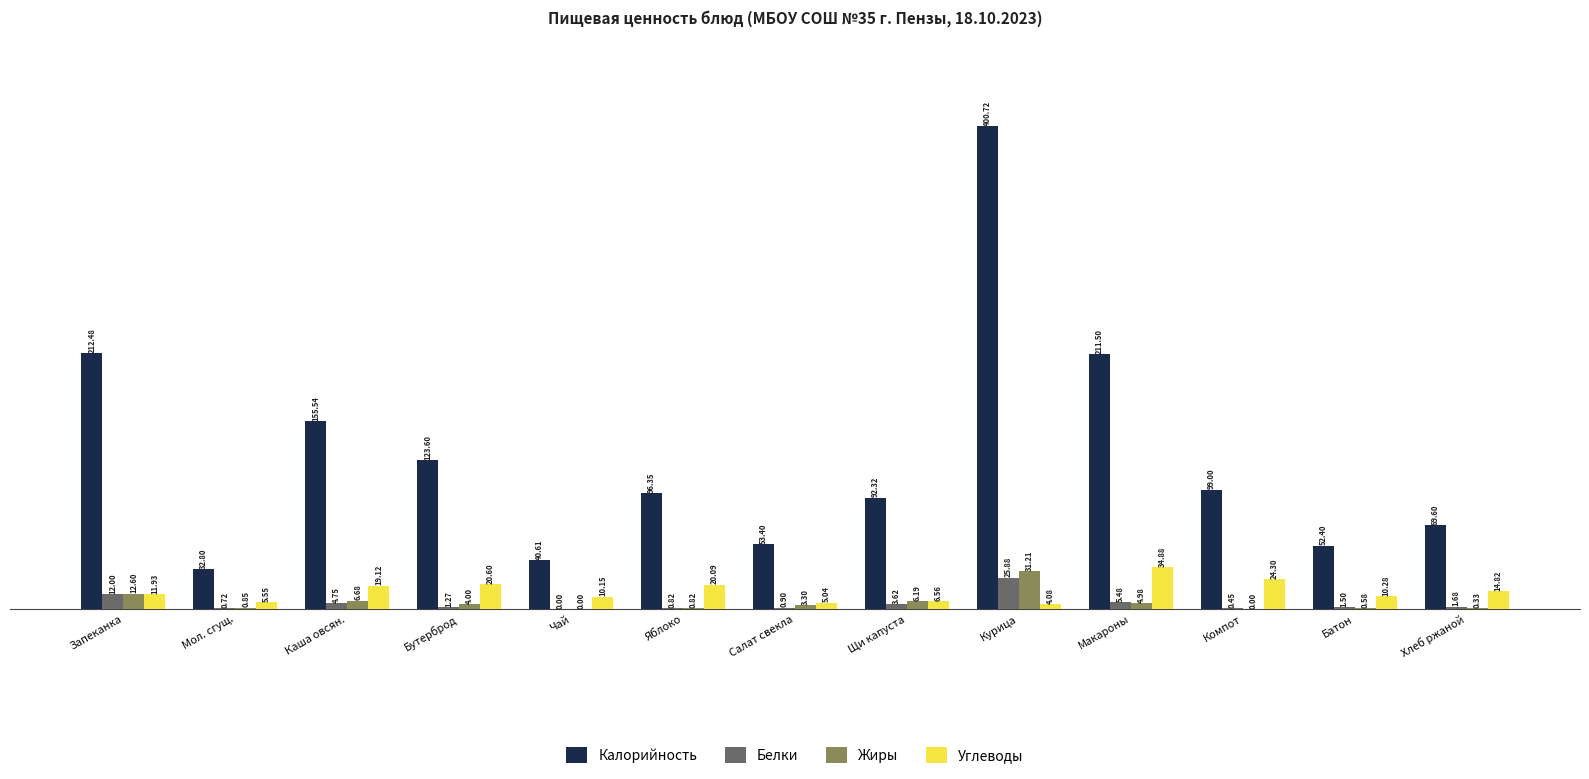

Count the number of categories in the chart.

13